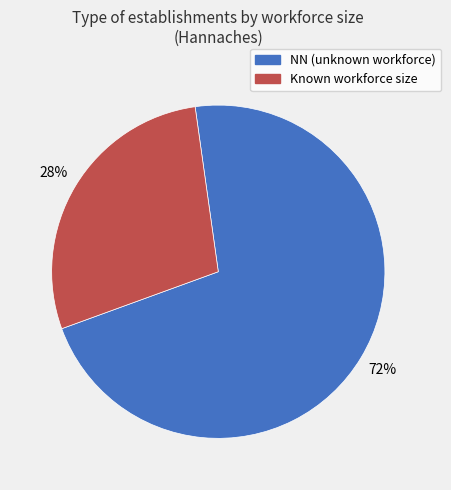

To the nearest percent, what is the average slice percentage?

50%